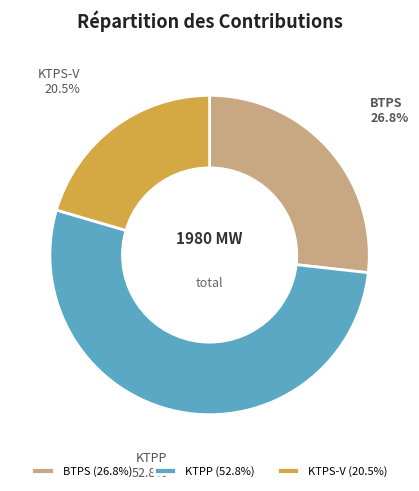

Does KTPS-V account for over 50% of the chart?

No